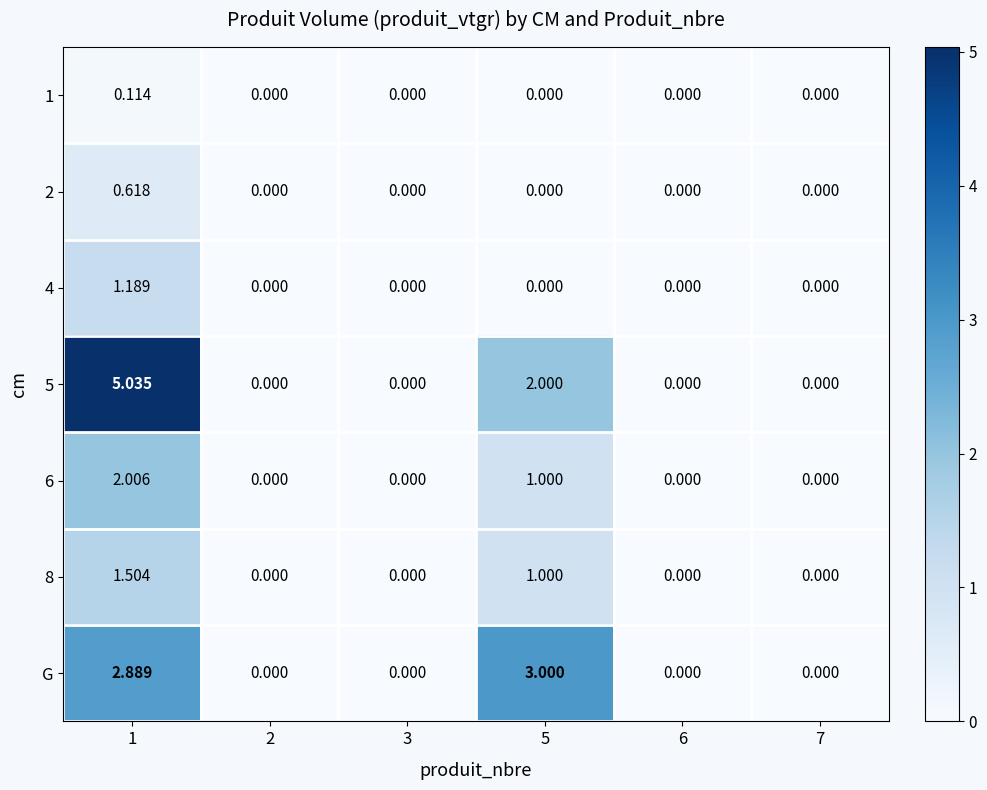

Is the value of 1 at 1 greater than the value of 8 at 2?

Yes